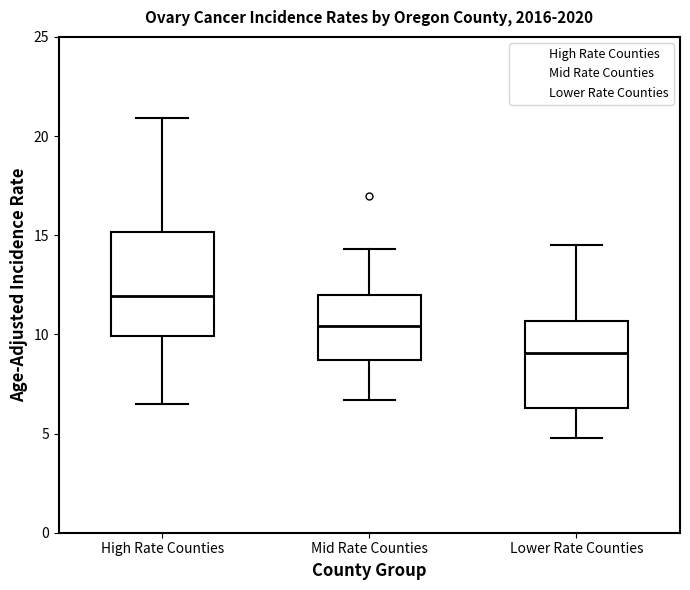

Reading left to right, transcribe this box plot: for each box, give where its median line is, the range the box spans, and where its two whiskers end, as read against the y-axis. The values are not printed on the chart, so give them approximately, as read against the axis.

High Rate Counties: median 12.0, box 10.0 to 15.0, whiskers 6.5 to 21.0
Mid Rate Counties: median 10.5, box 8.5 to 12.0, whiskers 6.5 to 14.5
Lower Rate Counties: median 9.0, box 6.5 to 10.5, whiskers 5.0 to 14.5